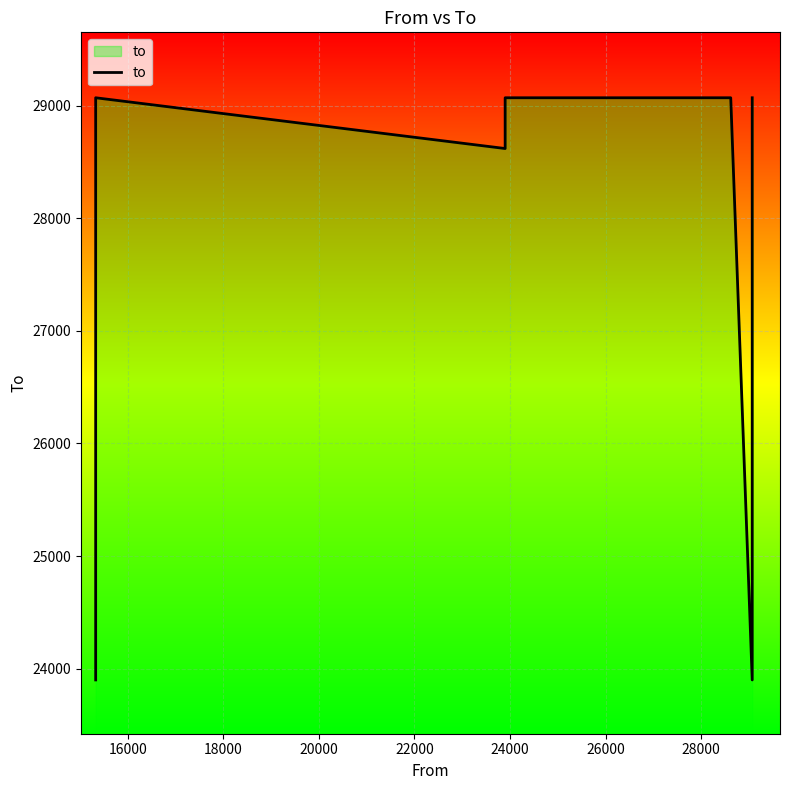

What is the sum of all values?

279020